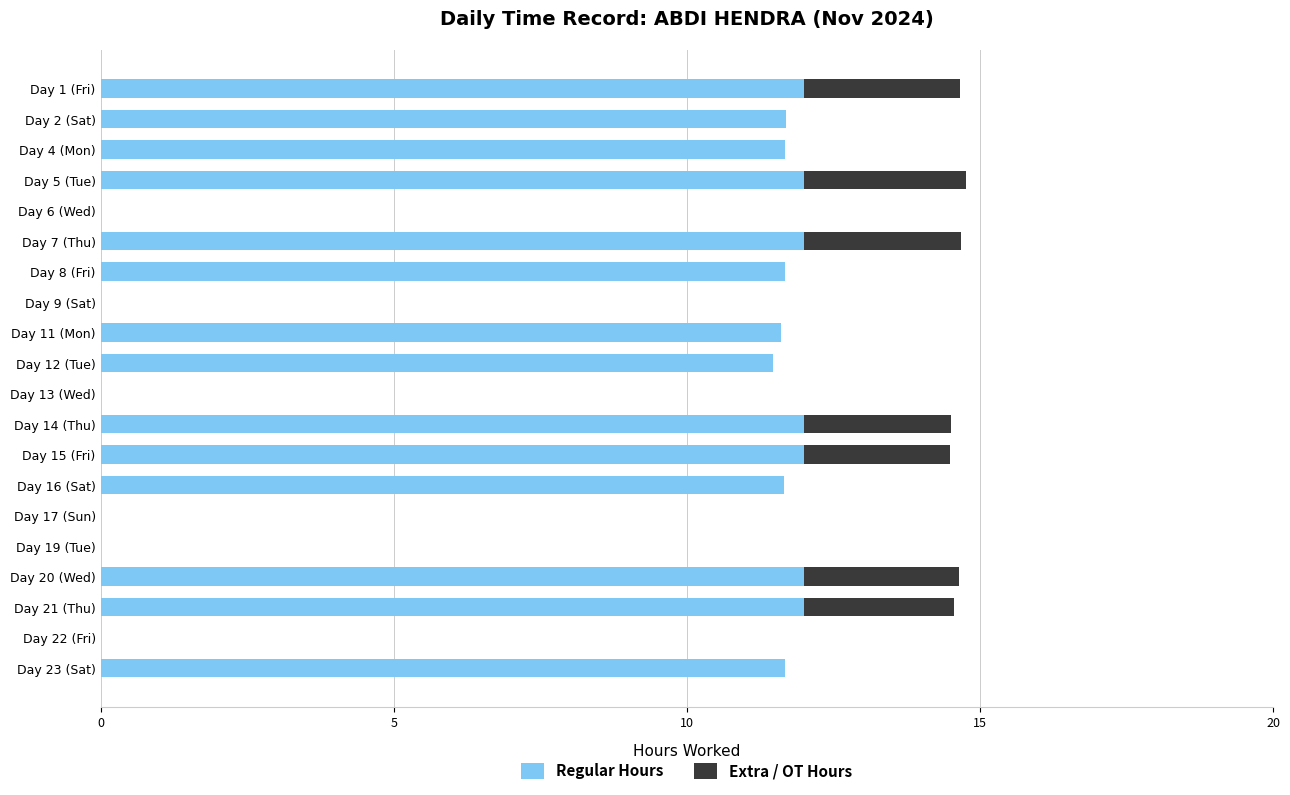

What is the highest value of the Regular Hours series?

12.0